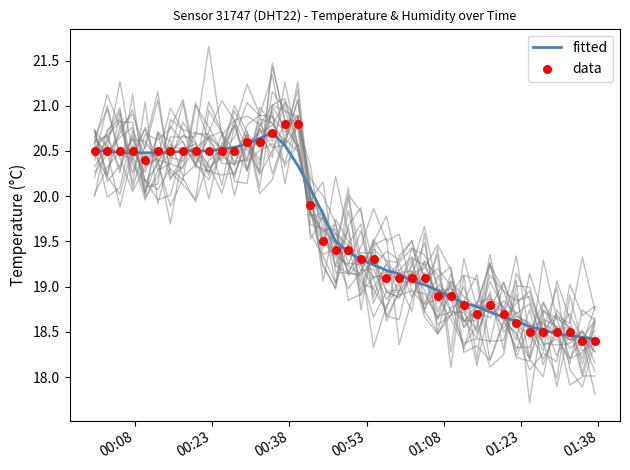

What are all the series names shown in the legend?

fitted, data